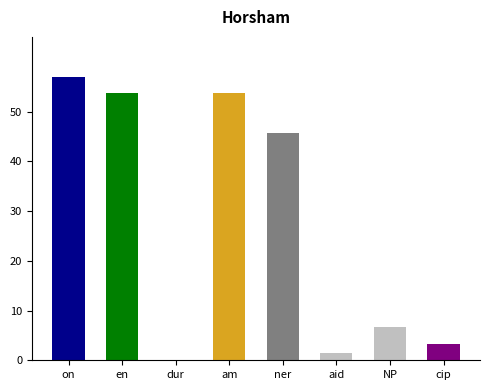

How many categories are shown in the chart?

8